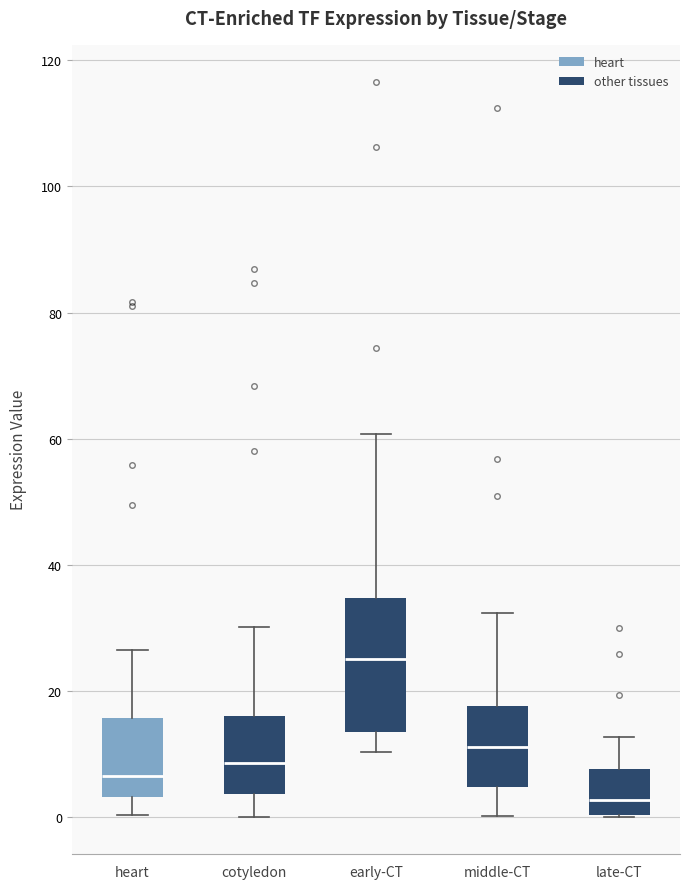

Reading left to right, read every box against the y-axis: the position of its median line, the range the box covers, and the ends of its whiskers. The values are not printed on the chart, so give them approximately, as read against the axis.

heart: median 6, box 4 to 16, whiskers 0 to 26
cotyledon: median 8, box 4 to 16, whiskers 0 to 30
early-CT: median 26, box 14 to 34, whiskers 10 to 60
middle-CT: median 12, box 4 to 18, whiskers 0 to 32
late-CT: median 2, box 0 to 8, whiskers 0 to 12